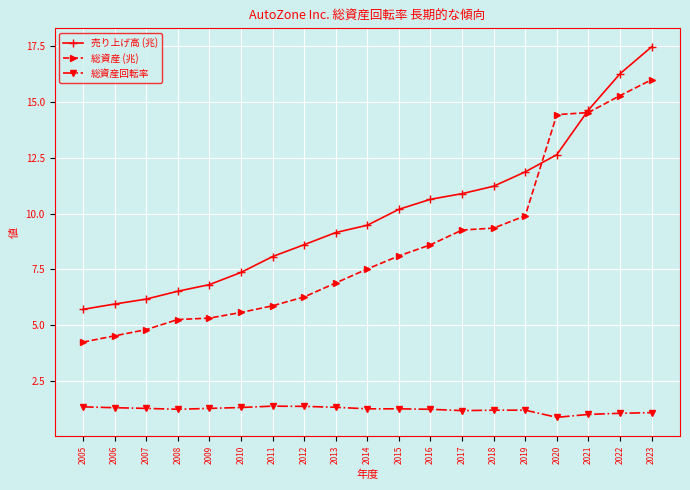

What is the value of the 売り上げ高 (兆) point at the 4th from the left?

6.5